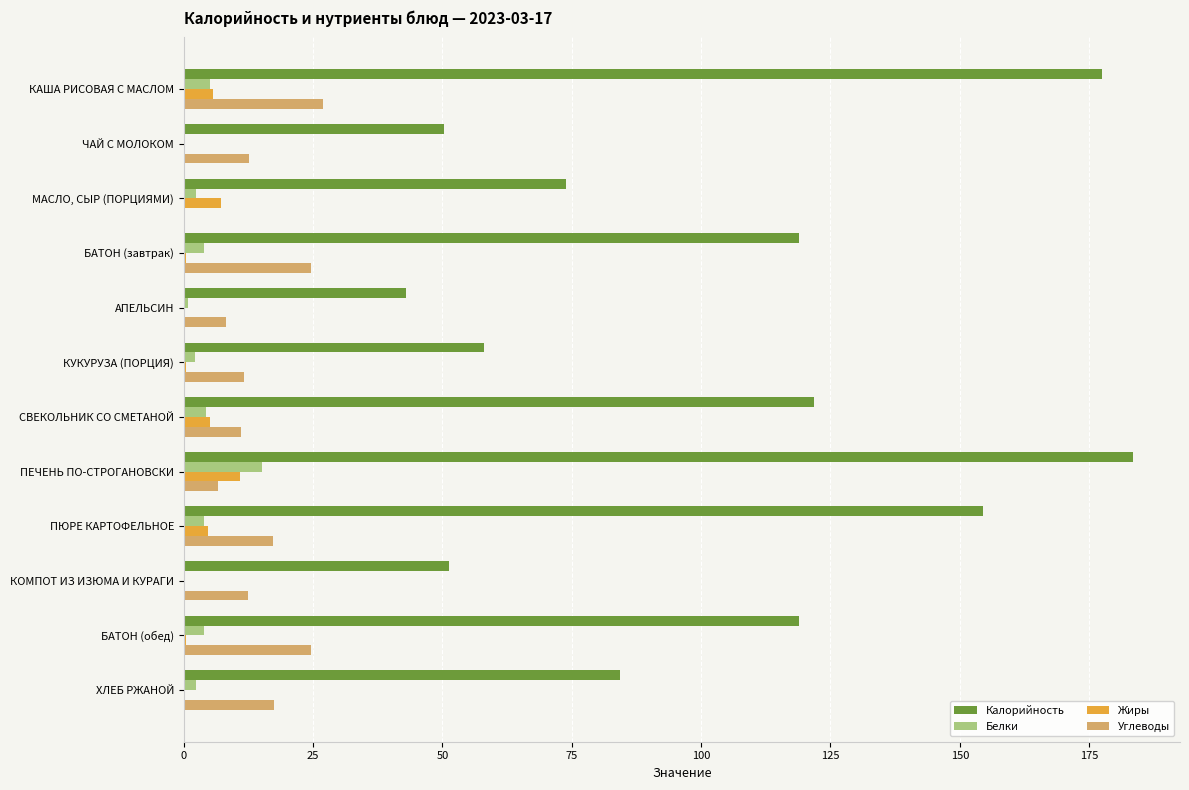

What is the maximum value shown in the chart?

183.4